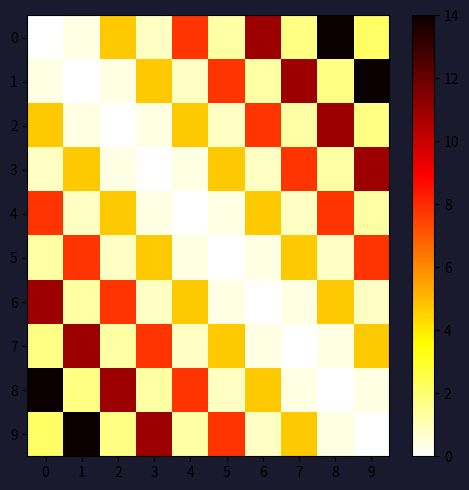

Reading left to right, extract all data points from this chart.

0: 0=0.0	1=0.4	2=4.7	3=0.9	4=7.8	5=1.3	6=10.9	7=1.7	8=14.0	9=2.1
1: 0=0.4	1=0.0	2=0.4	3=4.7	4=0.9	5=7.8	6=1.3	7=10.9	8=1.7	9=14.0
2: 0=4.7	1=0.4	2=0.0	3=0.4	4=4.7	5=0.9	6=7.8	7=1.3	8=10.9	9=1.7
3: 0=0.9	1=4.7	2=0.4	3=0.0	4=0.4	5=4.7	6=0.9	7=7.8	8=1.3	9=10.9
4: 0=7.8	1=0.9	2=4.7	3=0.4	4=0.0	5=0.4	6=4.7	7=0.9	8=7.8	9=1.3
5: 0=1.3	1=7.8	2=0.9	3=4.7	4=0.4	5=0.0	6=0.4	7=4.7	8=0.9	9=7.8
6: 0=10.9	1=1.3	2=7.8	3=0.9	4=4.7	5=0.4	6=0.0	7=0.4	8=4.7	9=0.9
7: 0=1.7	1=10.9	2=1.3	3=7.8	4=0.9	5=4.7	6=0.4	7=0.0	8=0.4	9=4.7
8: 0=14.0	1=1.7	2=10.9	3=1.3	4=7.8	5=0.9	6=4.7	7=0.4	8=0.0	9=0.4
9: 0=2.1	1=14.0	2=1.7	3=10.9	4=1.3	5=7.8	6=0.9	7=4.7	8=0.4	9=0.0